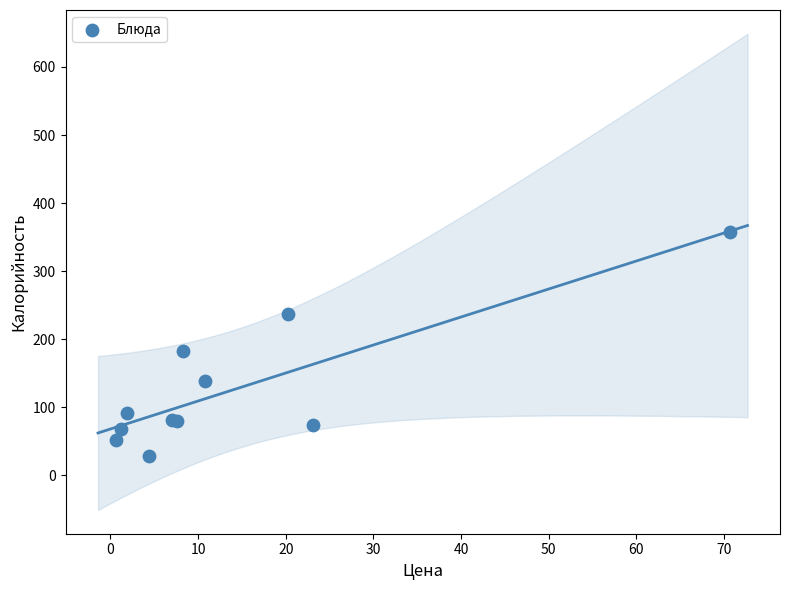

What Y value in the scatter plot is closest to 192?

182.7